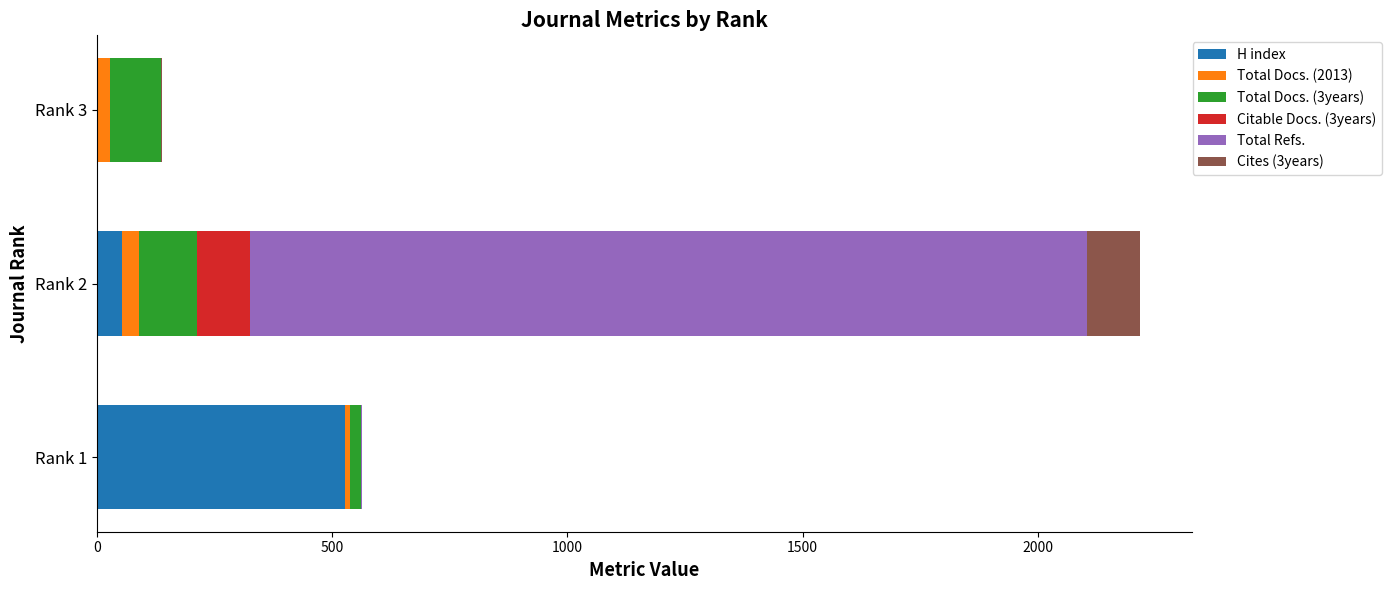

At which label does H index reach its peak?

Rank 1